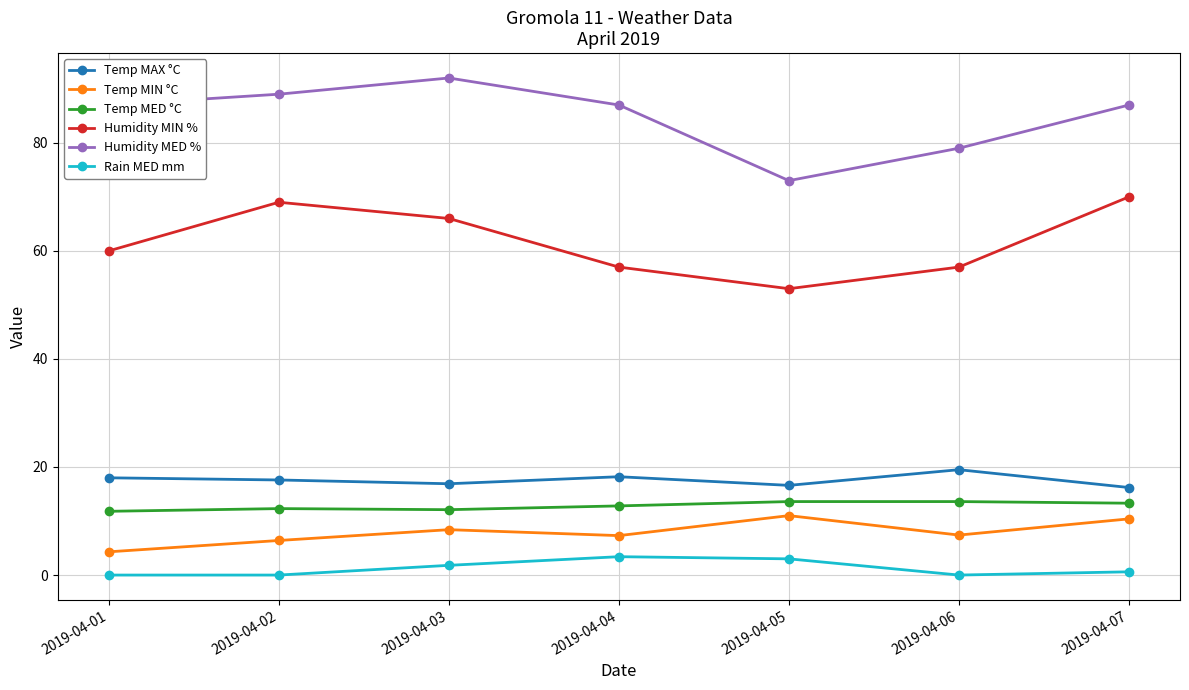

How many lines are shown in the chart?

6